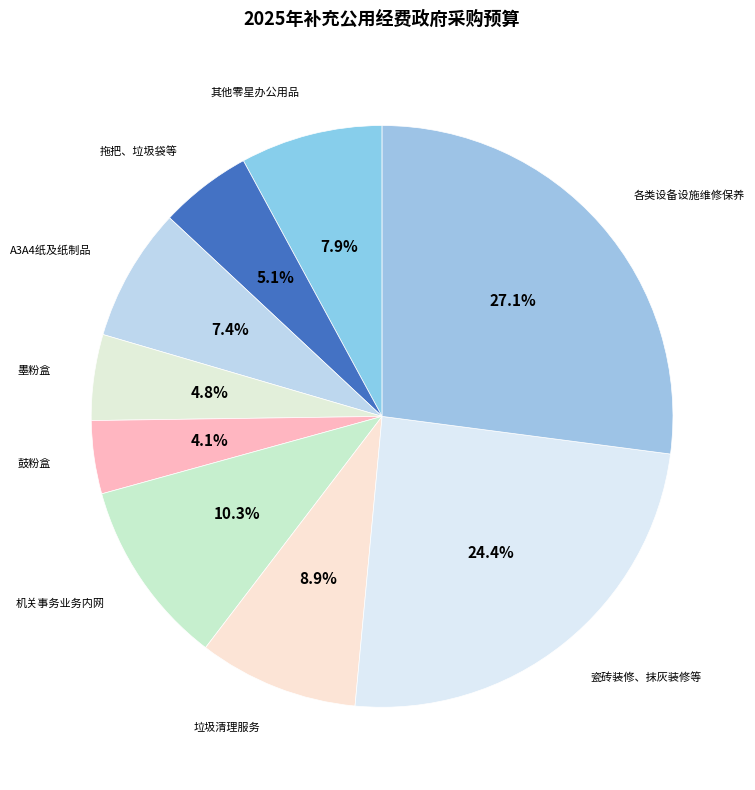

To the nearest percent, what is the combined percentage of 机关事务业务内网 and 其他零星办公用品?

18%